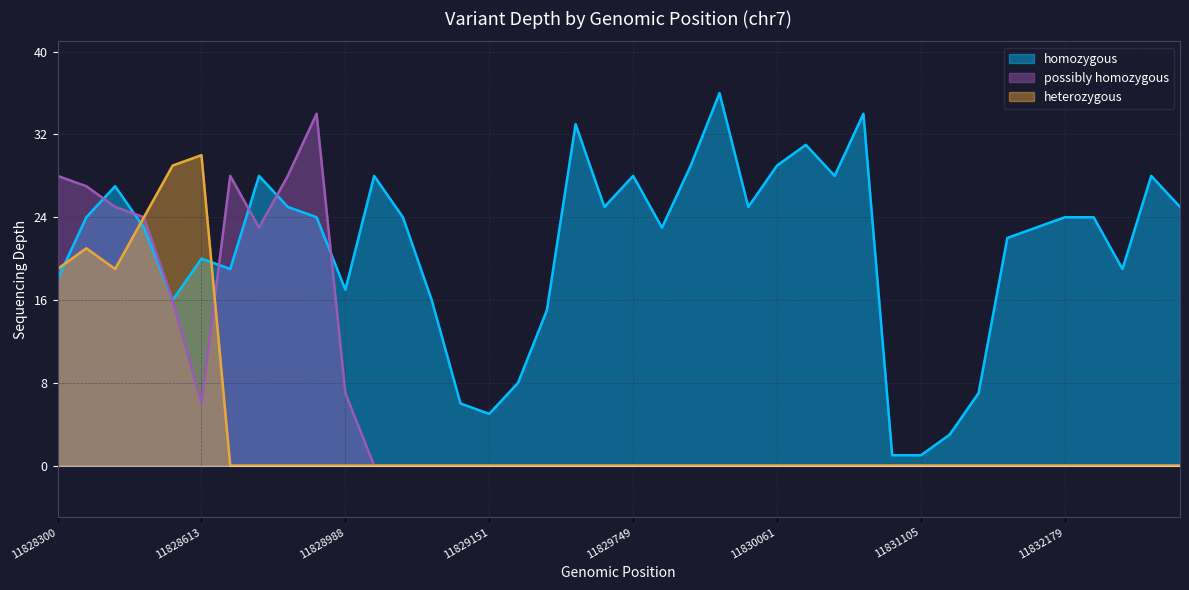

Which series has the widest spread of values?

homozygous